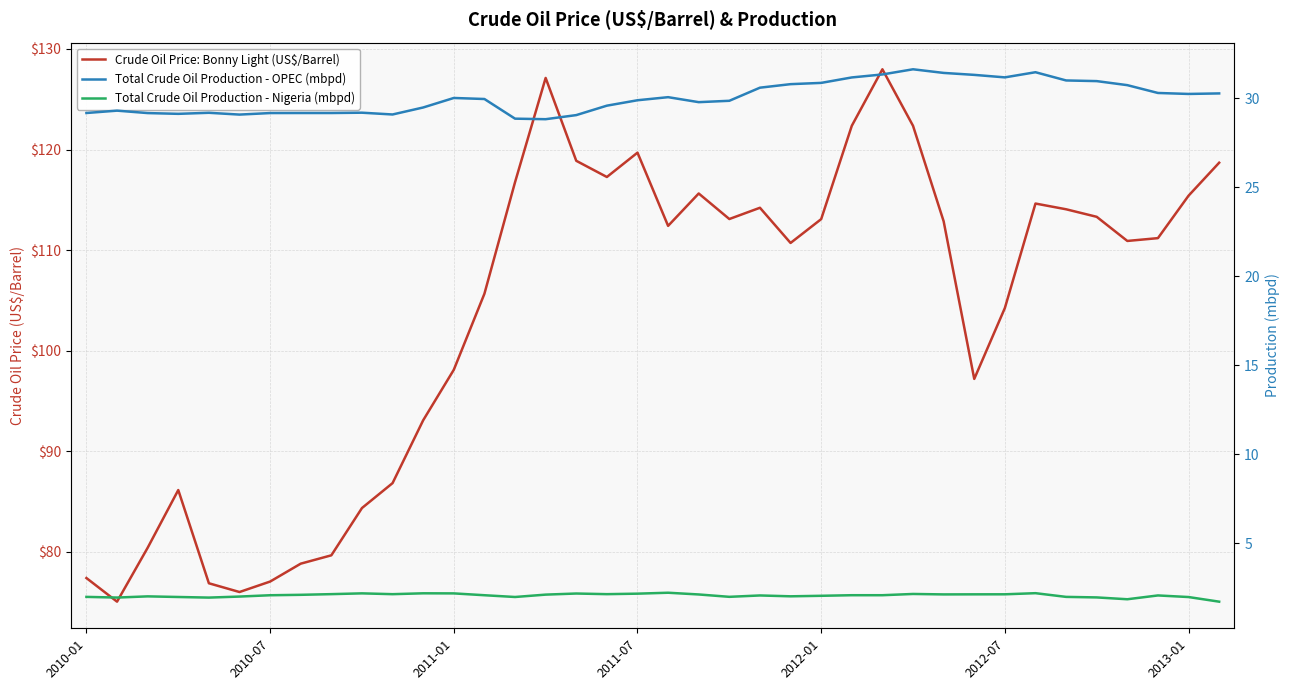

Between 17 and 24, which series saw the biggest shift?

Crude Oil Price: Bonny Light (US$/Barrel)